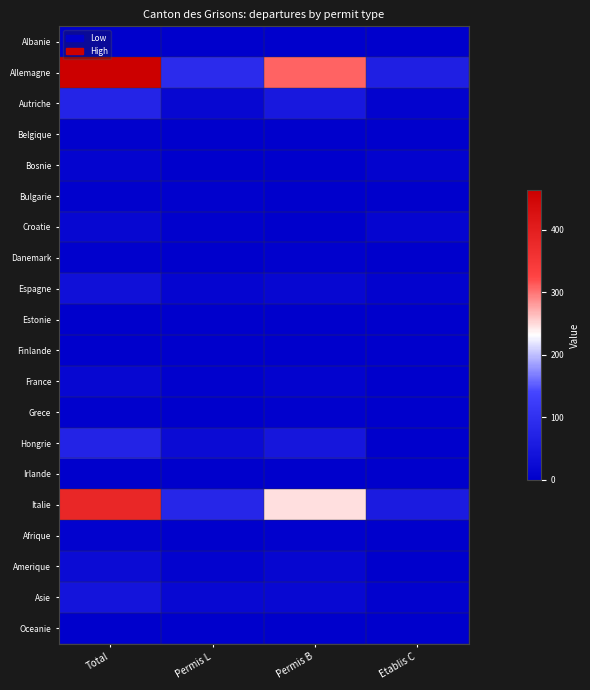

How many data points does each series have?

4